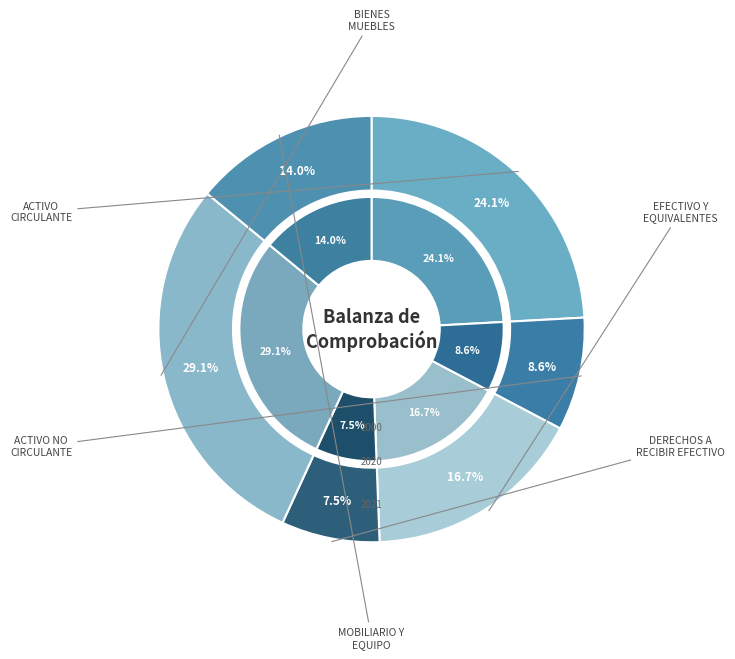

What percentage is the ACTIVO CIRCULANTE slice, to the nearest percent?

24%